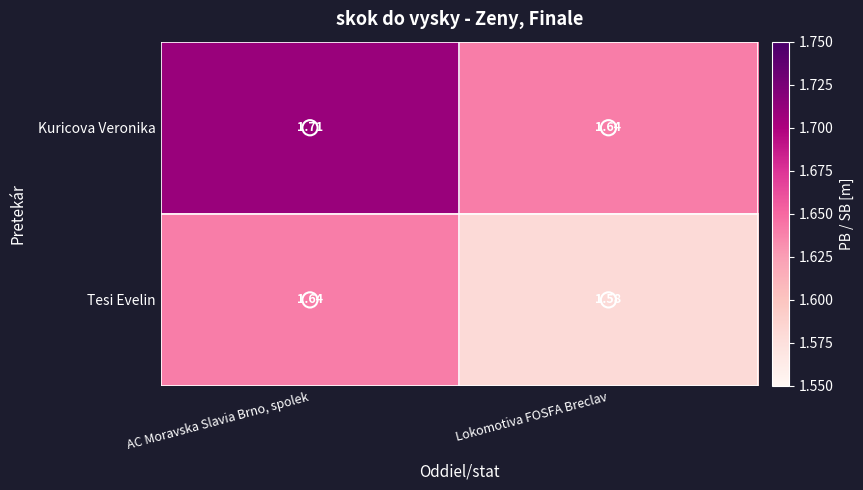

Which series has the largest total across all categories?

Kuricova Veronika